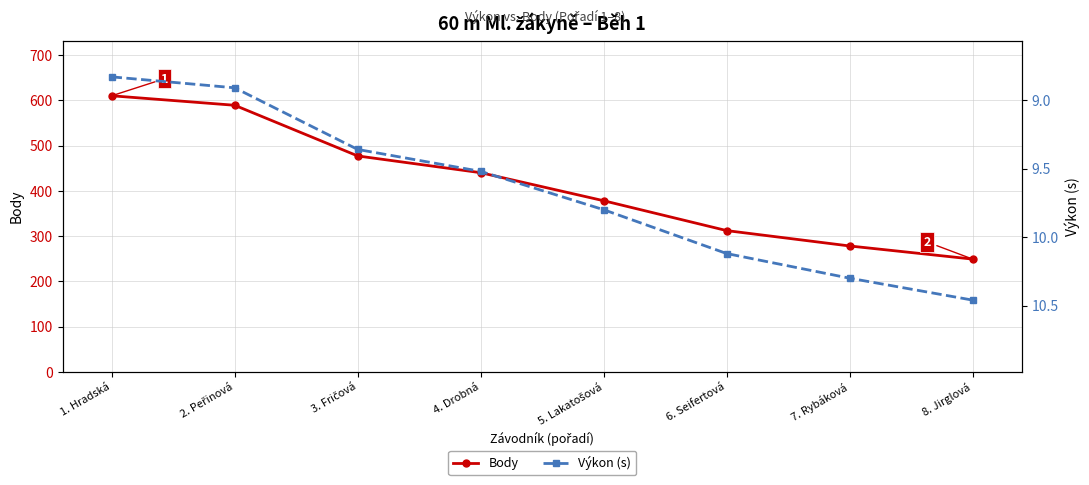

Between 3. Fričová and 2. Peřinová, which is larger?

2. Peřinová